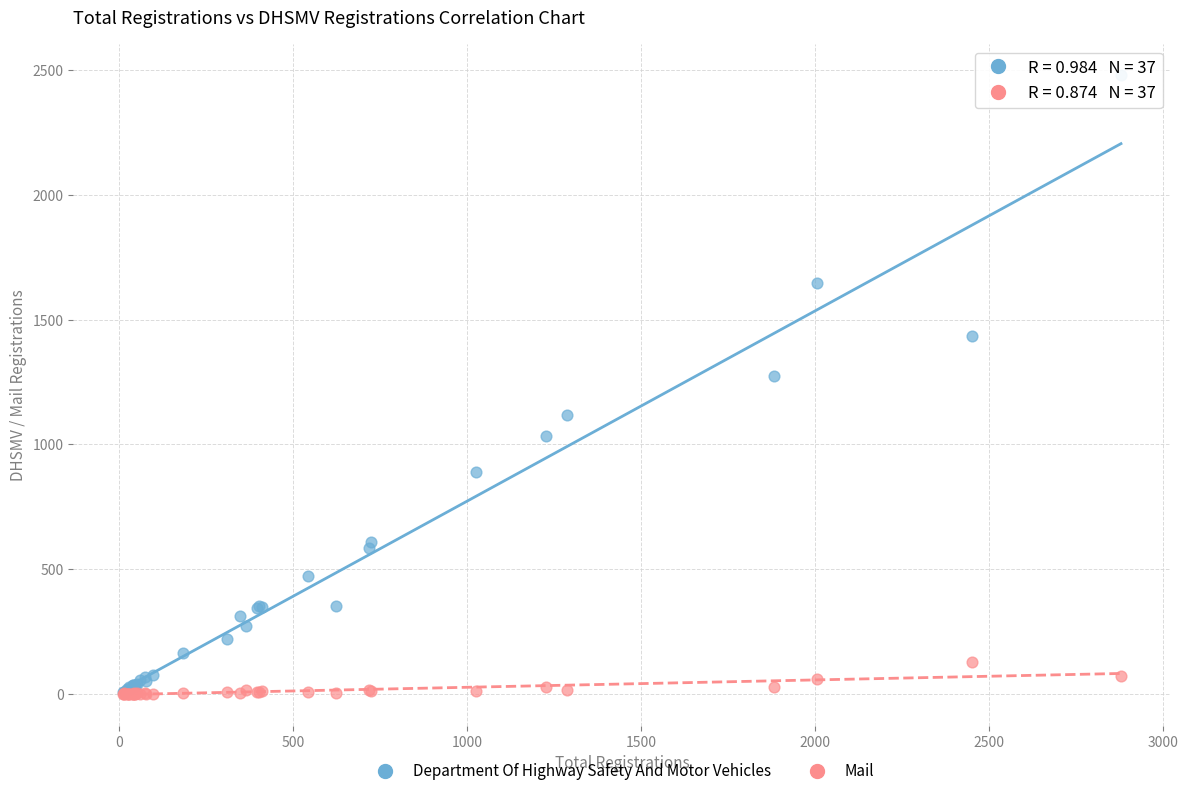

Across all series, what Y value is closest to 1239?

1275